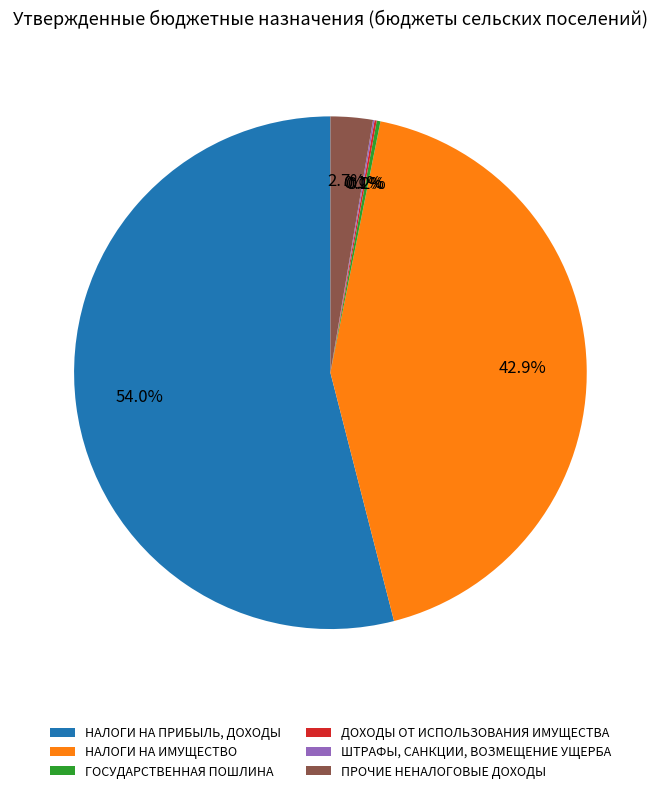

Combined, what portion of the pie is ПРОЧИЕ НЕНАЛОГОВЫЕ ДОХОДЫ and НАЛОГИ НА ПРИБЫЛЬ, ДОХОДЫ?

56.7%